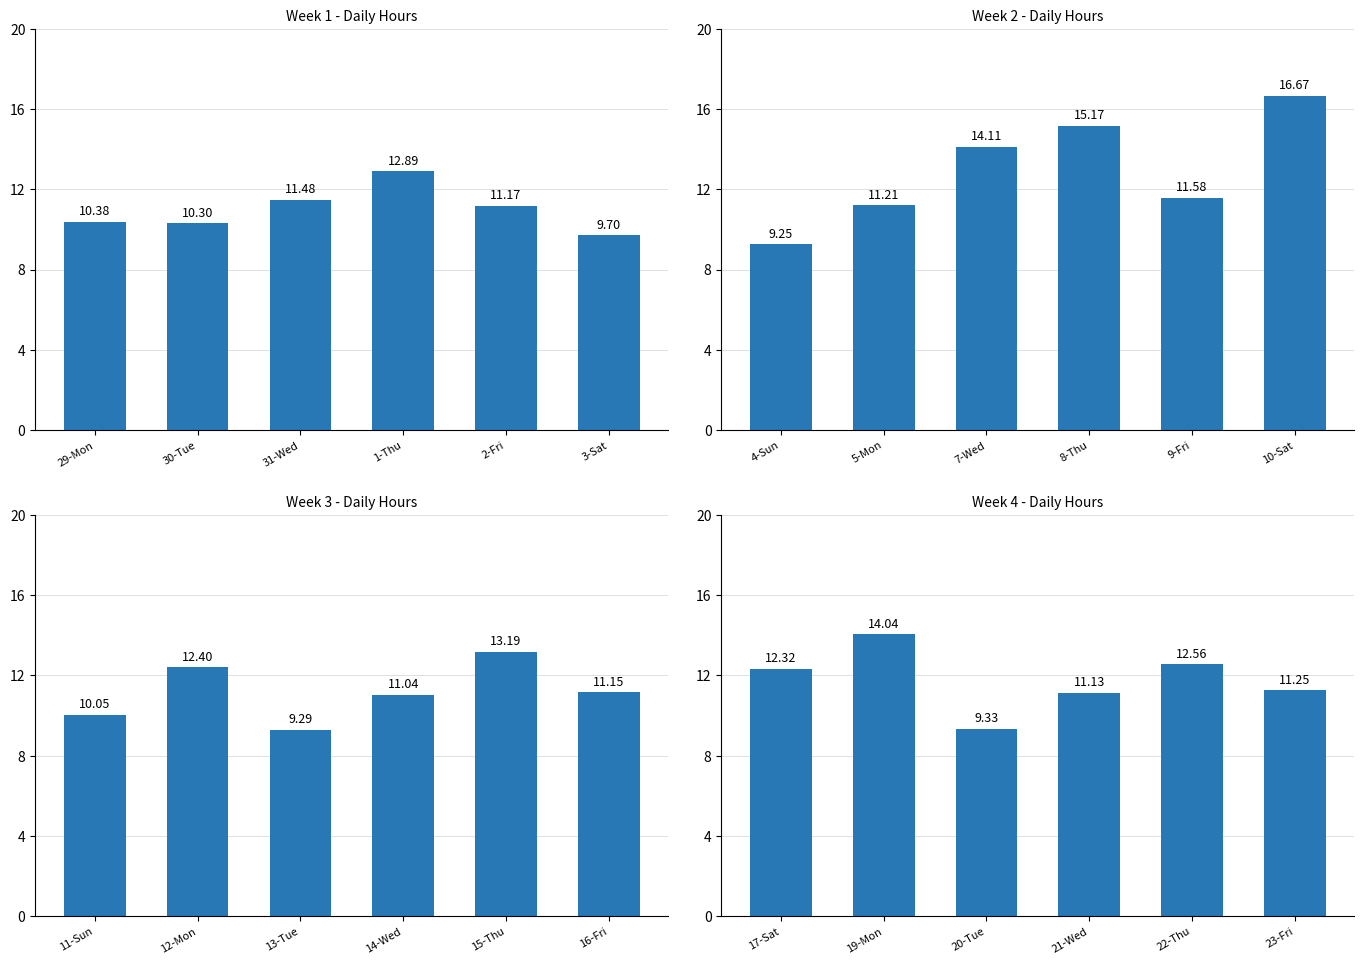

Does the chart contain any negative values?

No